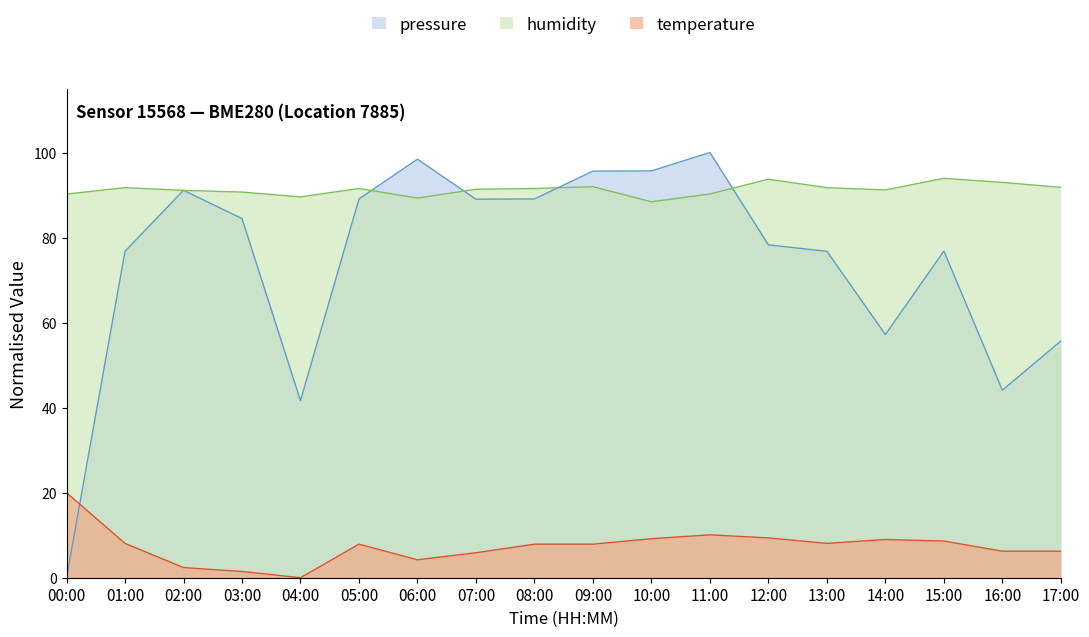

How many interior local valleys does the pressure series have?

4